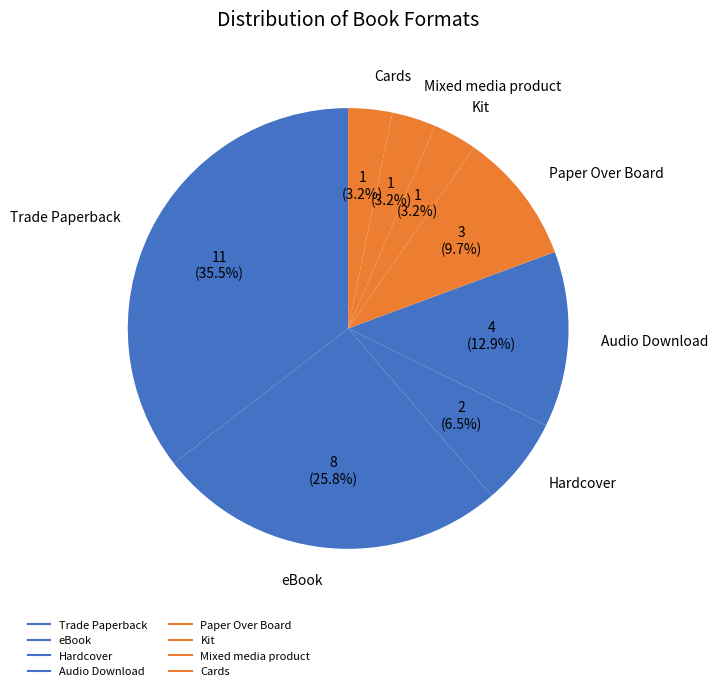

How many segments does this pie chart have?

8